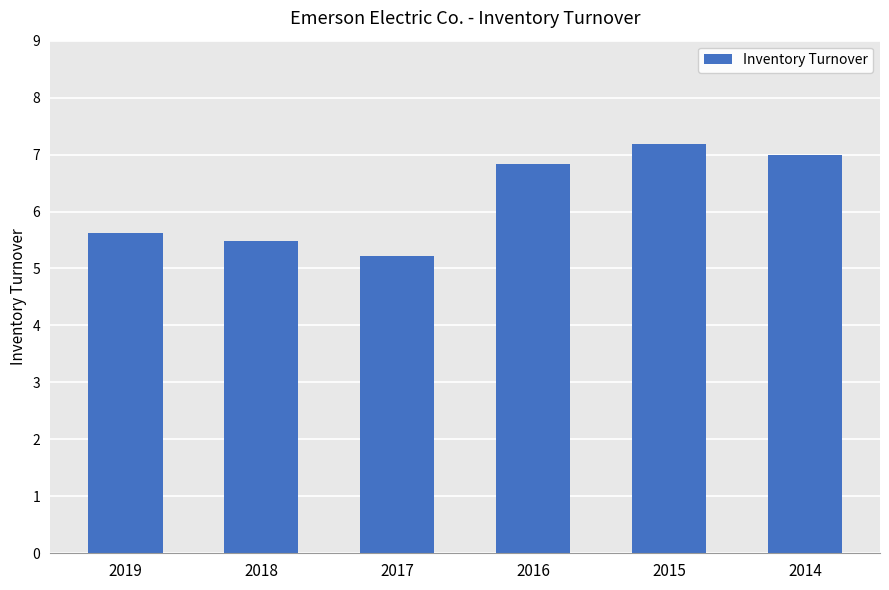

Reading left to right, transcribe all the data shown in this chart.

5.6	5.5	5.2	6.8	7.2	7.0